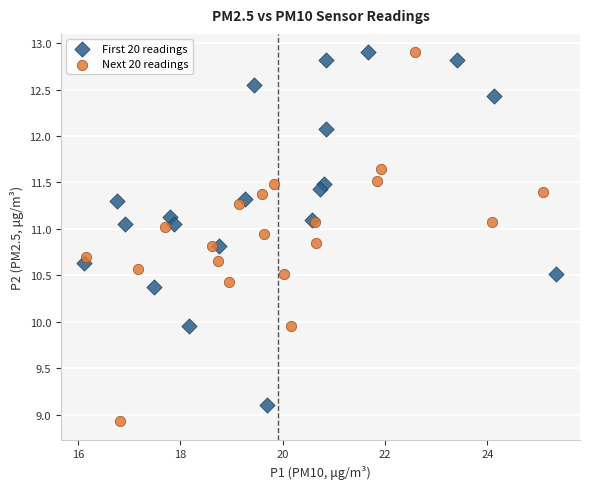

What are all the series names shown in the legend?

First 20 readings, Next 20 readings